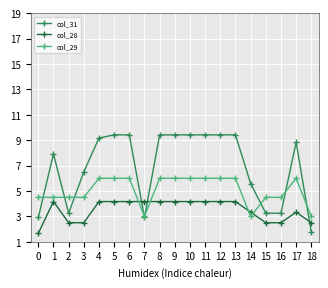

How many intersections are there between col_28 and col_31?

3